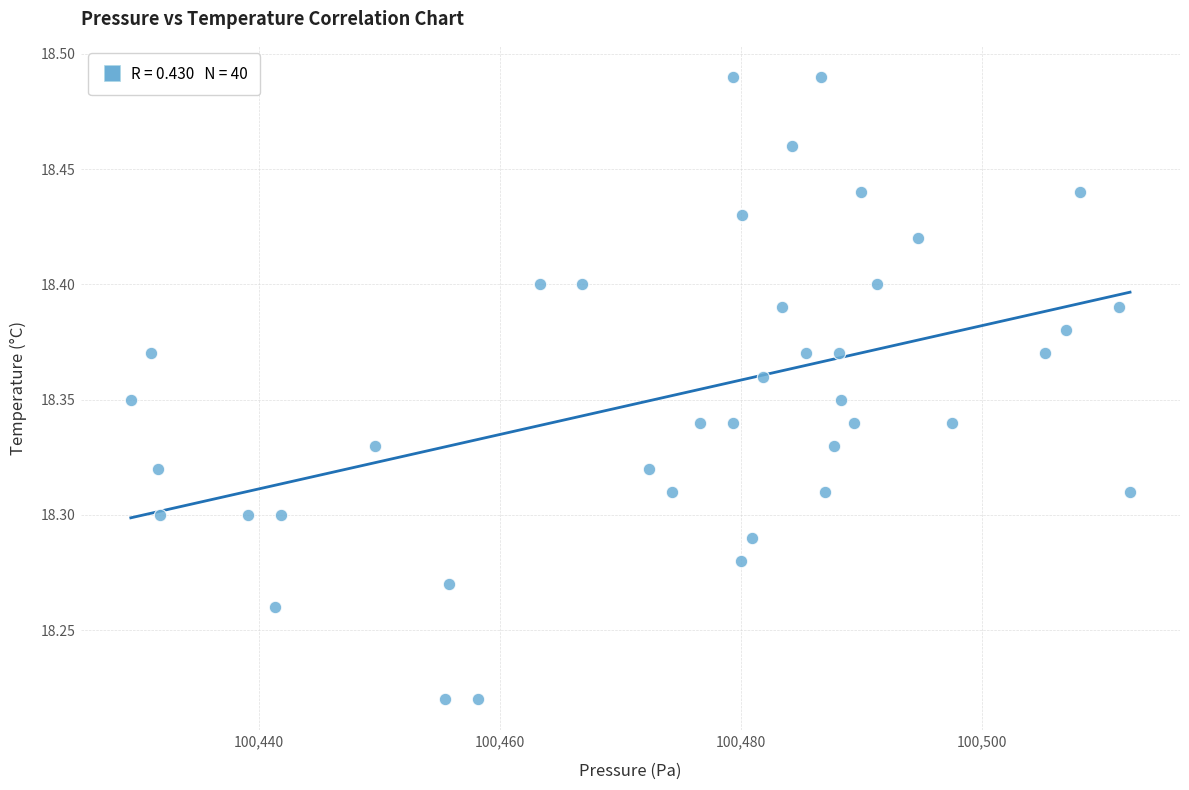

What is the range of Y values (max minus min)?

0.3